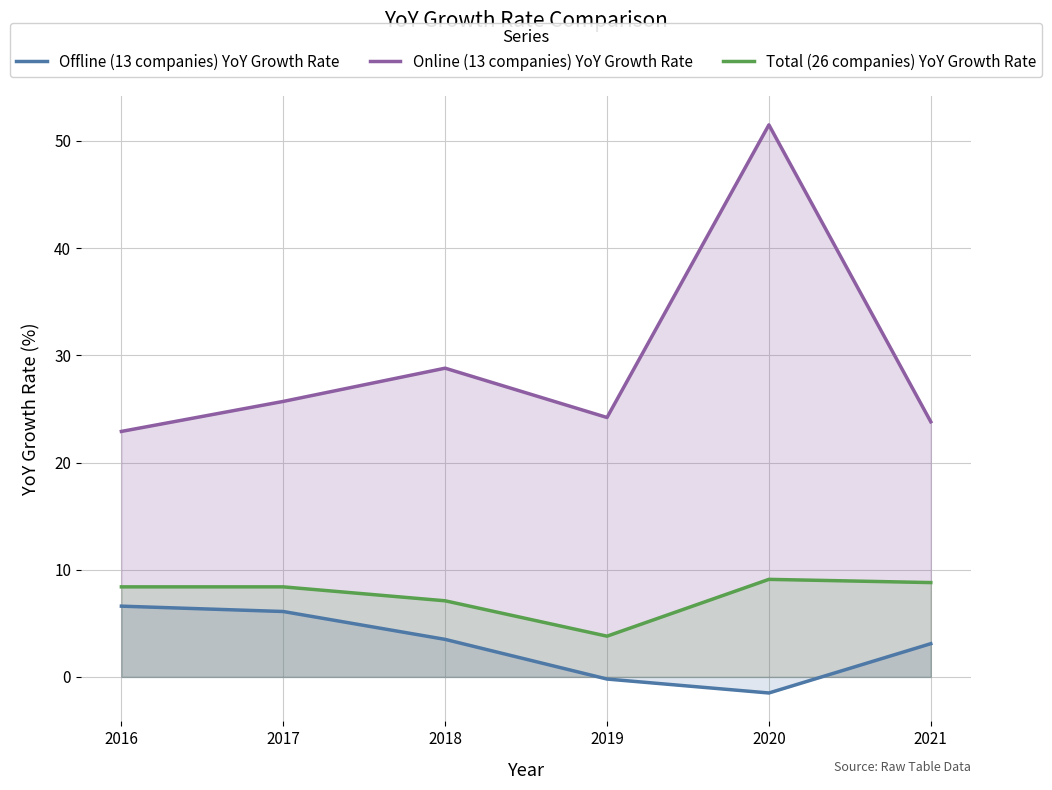

Where is the first local minimum for Online (13 companies) YoY Growth Rate?

2019